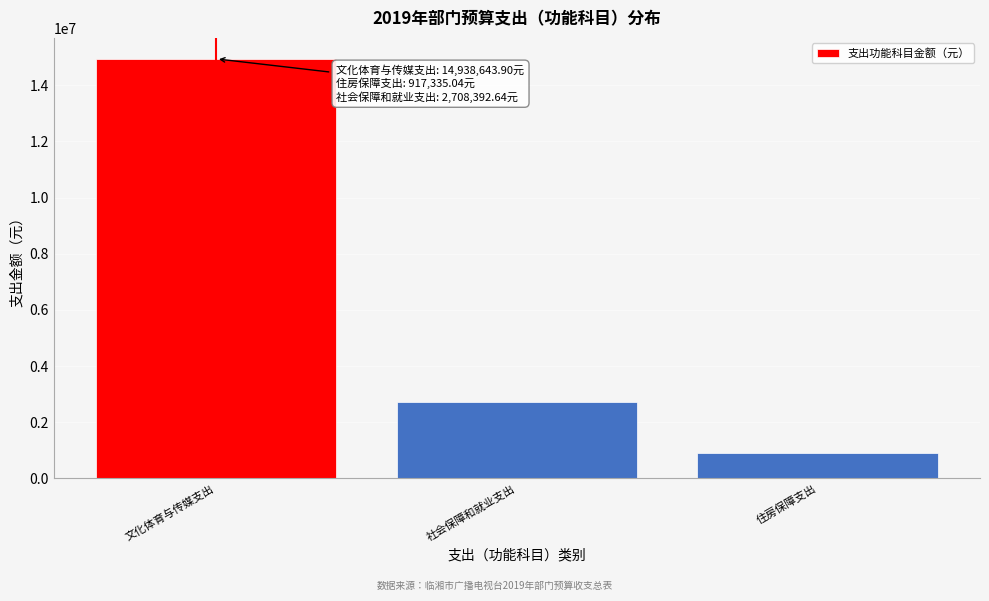

Reading right to left, what are all the values shown in this chart?

917335.0	2708392.6	14938643.9